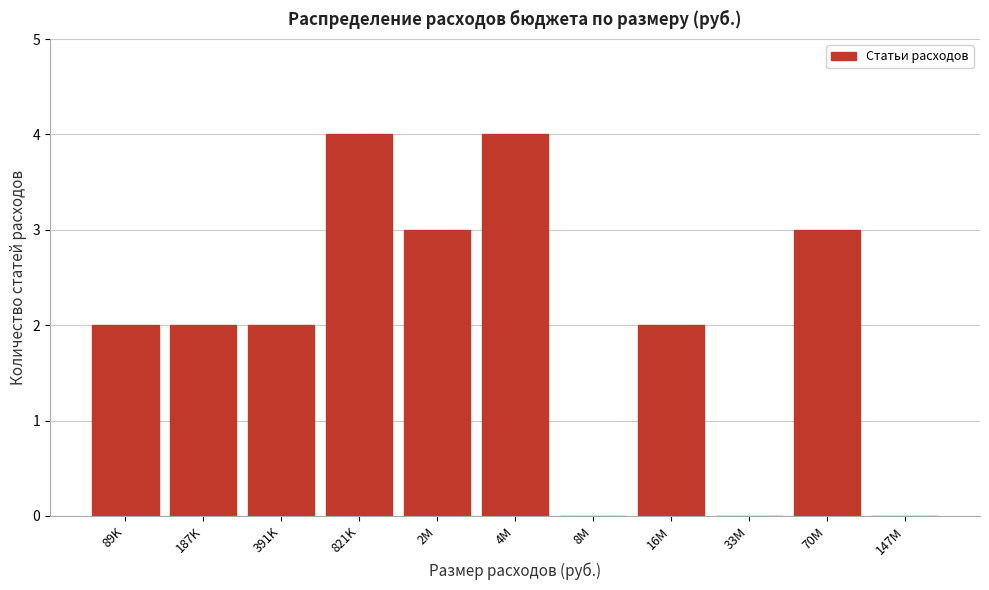

Reading left to right, what are all the values shown in this chart?

89K=2	187K=2	391K=2	821K=4	2M=3	4M=4	8M=0	16M=2	33M=0	70M=3	147M=0